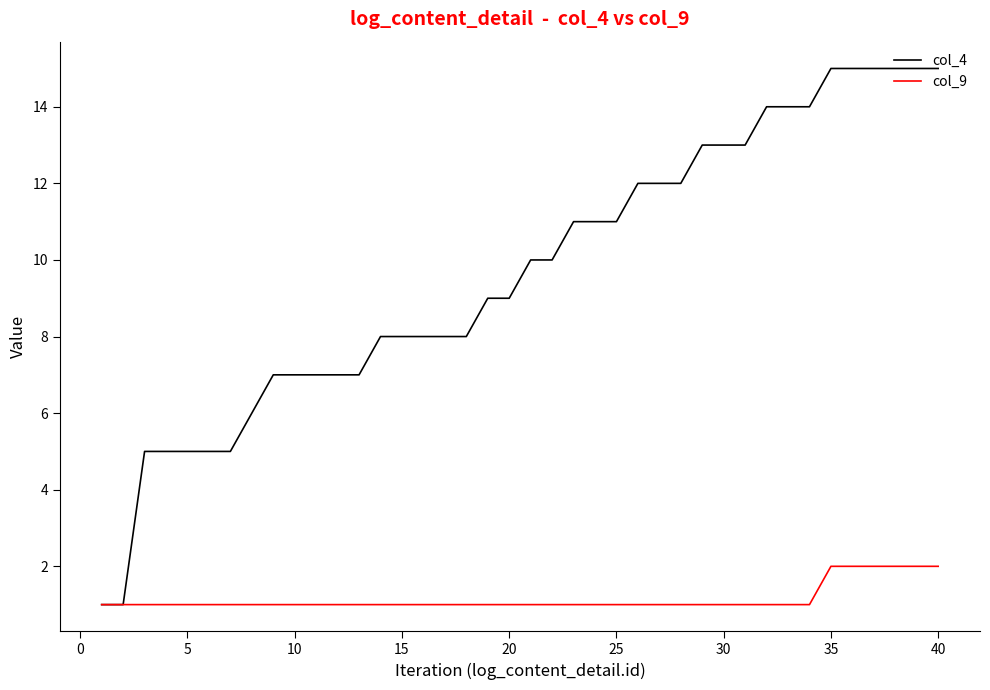

Which series has the largest range (max minus min)?

col_4